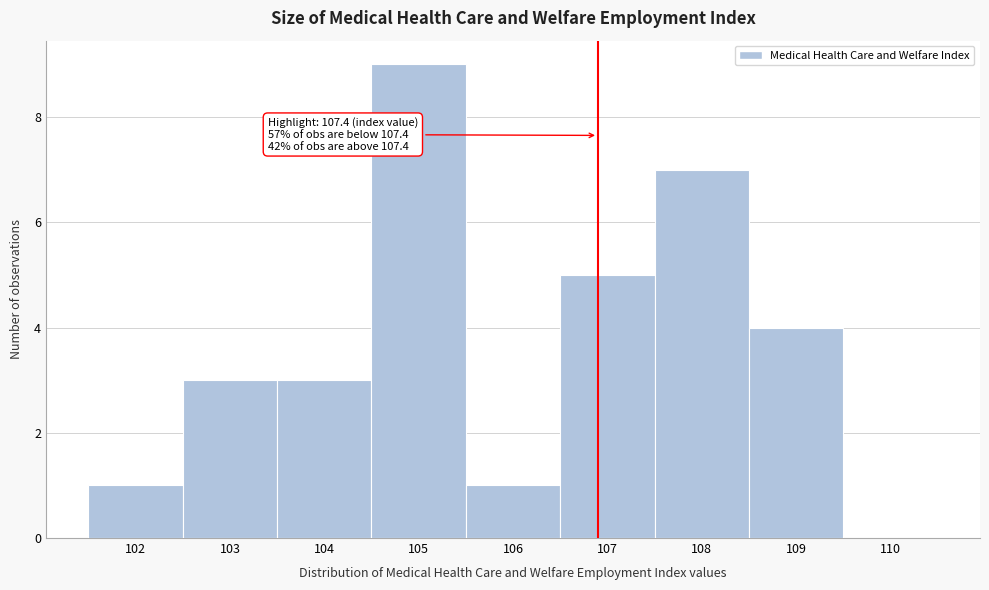

Reading left to right, what are all the values shown in this chart?

102=1	103=3	104=3	105=9	106=1	107=5	108=7	109=4	110=0